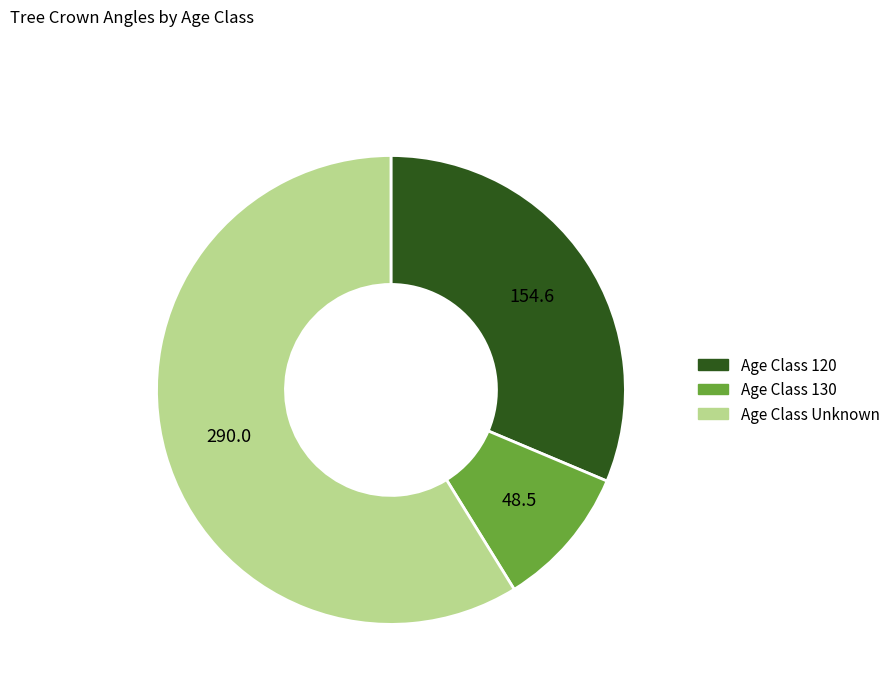

Is there any slice that represents more than half of the pie?

Yes